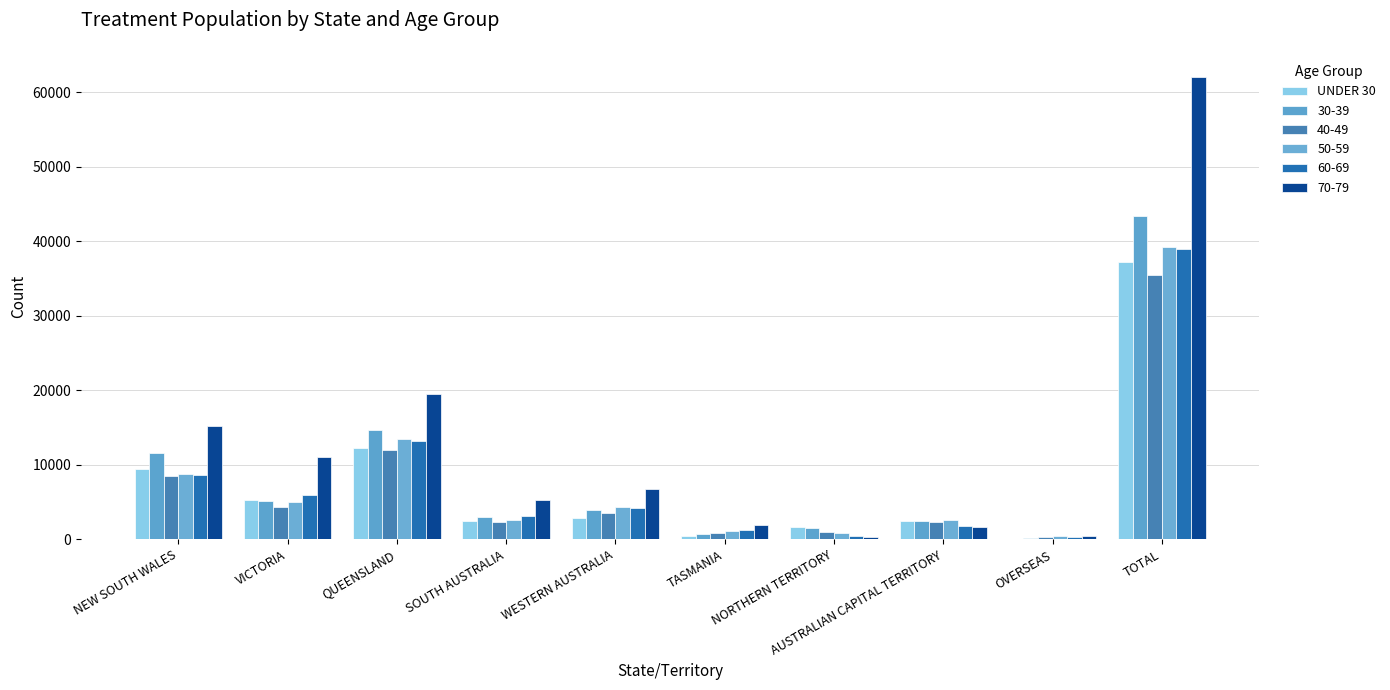

What position from the right is TOTAL?

1